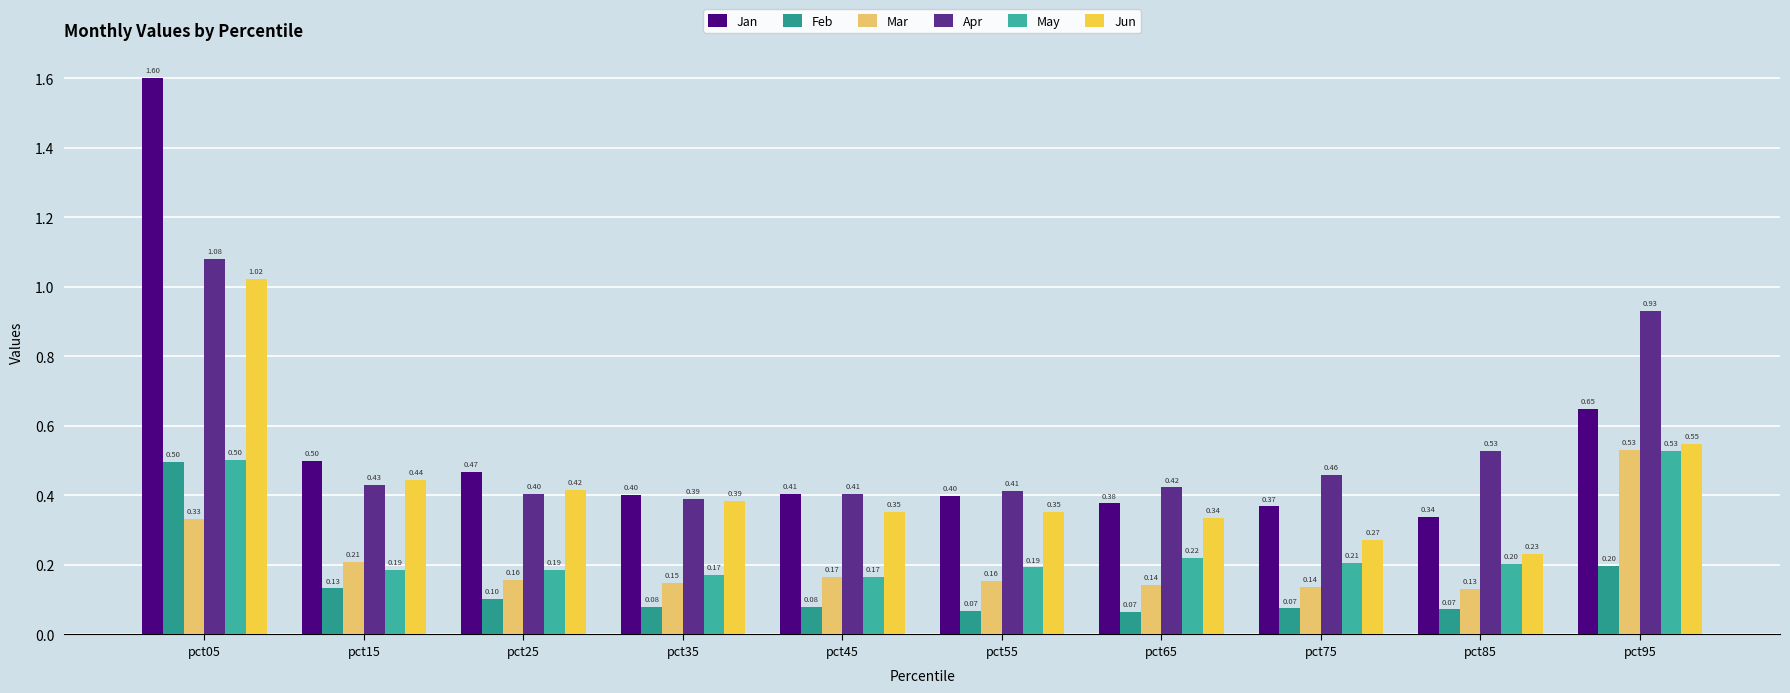

What is the difference between the second highest and minimum values in the Mar series?

0.2